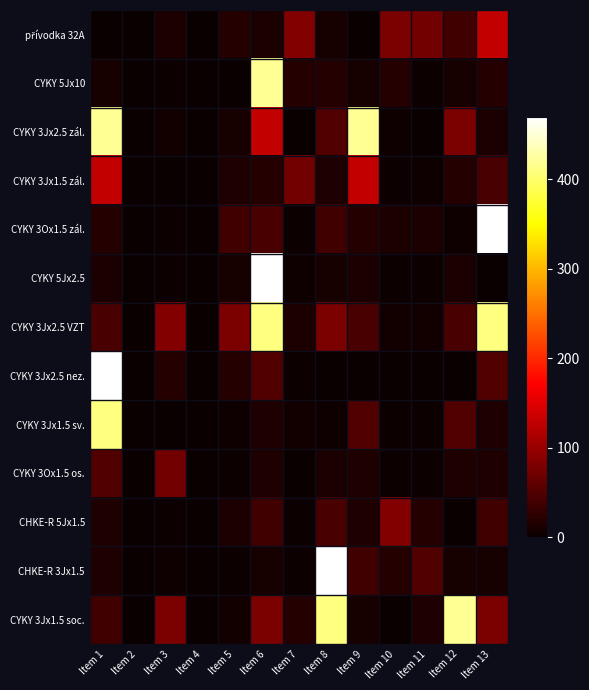

Count the number of data series in this chart.

13